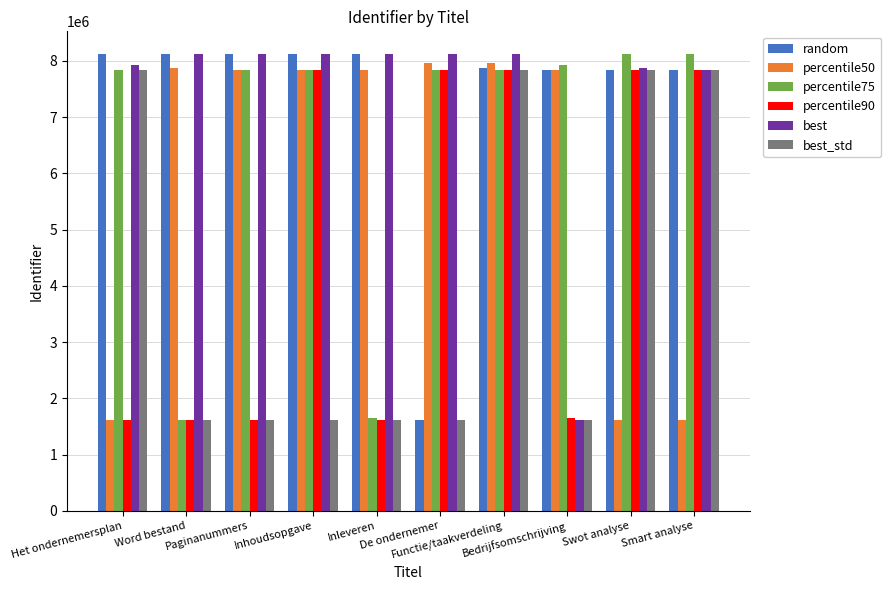

What is the highest value of the percentile90 series?

7844338